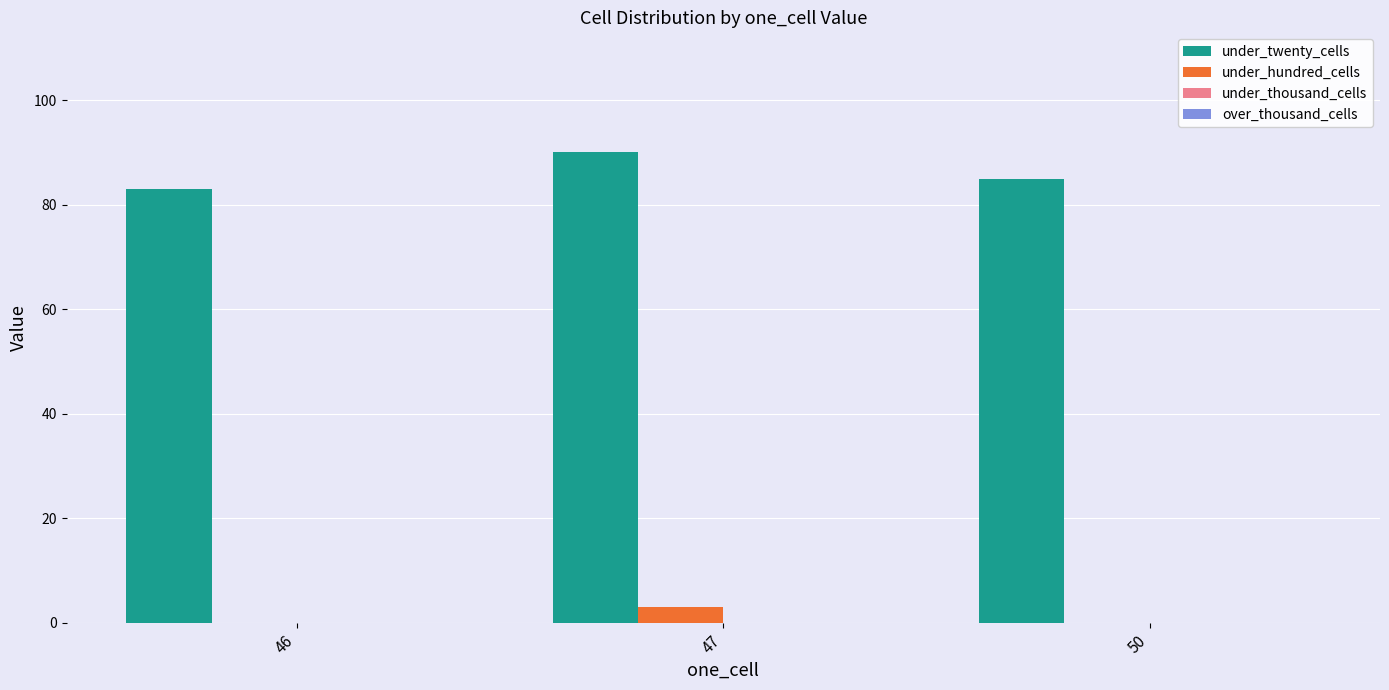

Reading left to right, list all the values displayed in this chart.

under_twenty_cells: 46=83	47=90	50=85
under_hundred_cells: 46=0	47=3	50=0